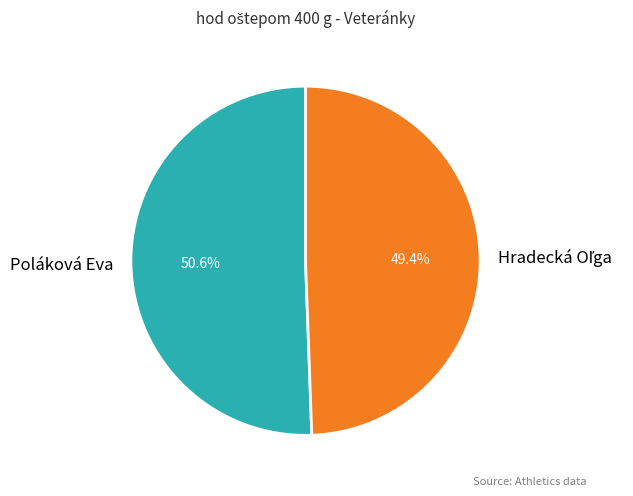

To the nearest percent, what percentage of the pie is Poláková Eva?

51%